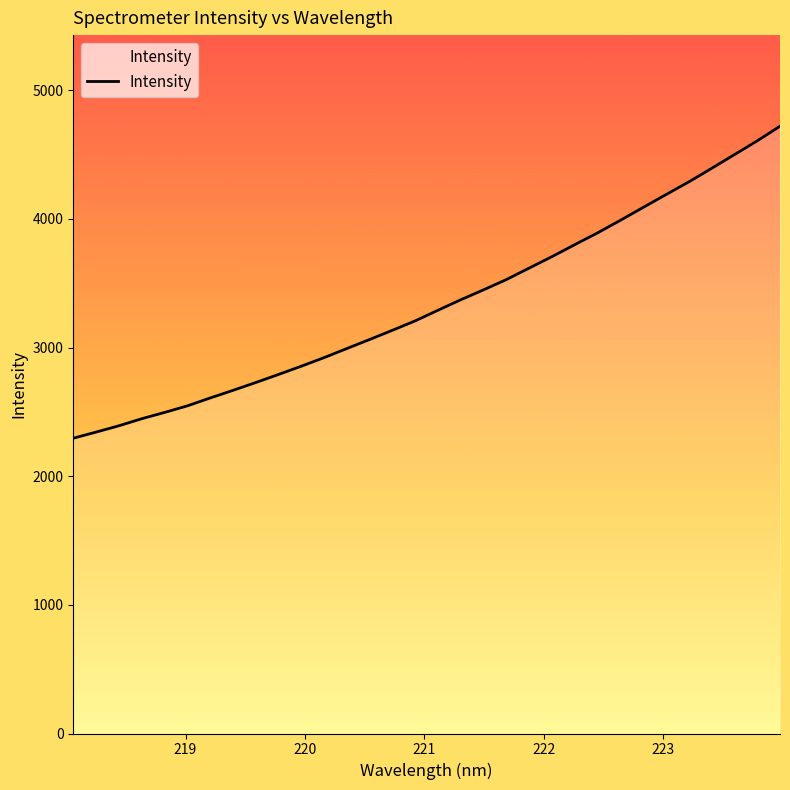

What is the difference between the maximum and minimum values?

2425.4